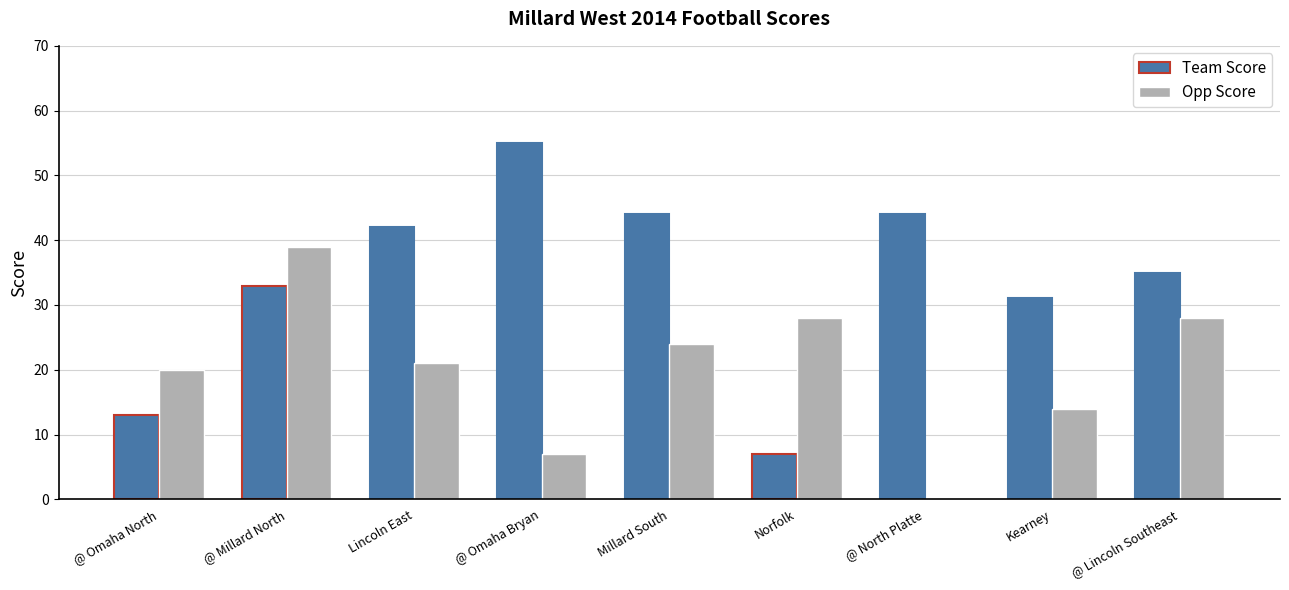

How many distinct data groups are displayed?

2